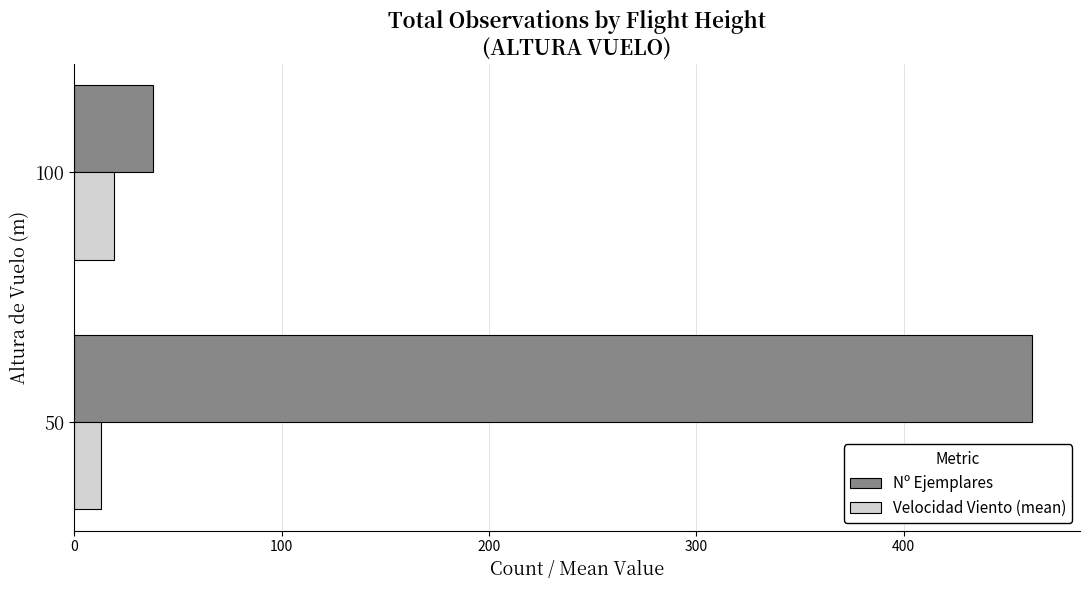

Which series has the largest range (max minus min)?

Nº Ejemplares